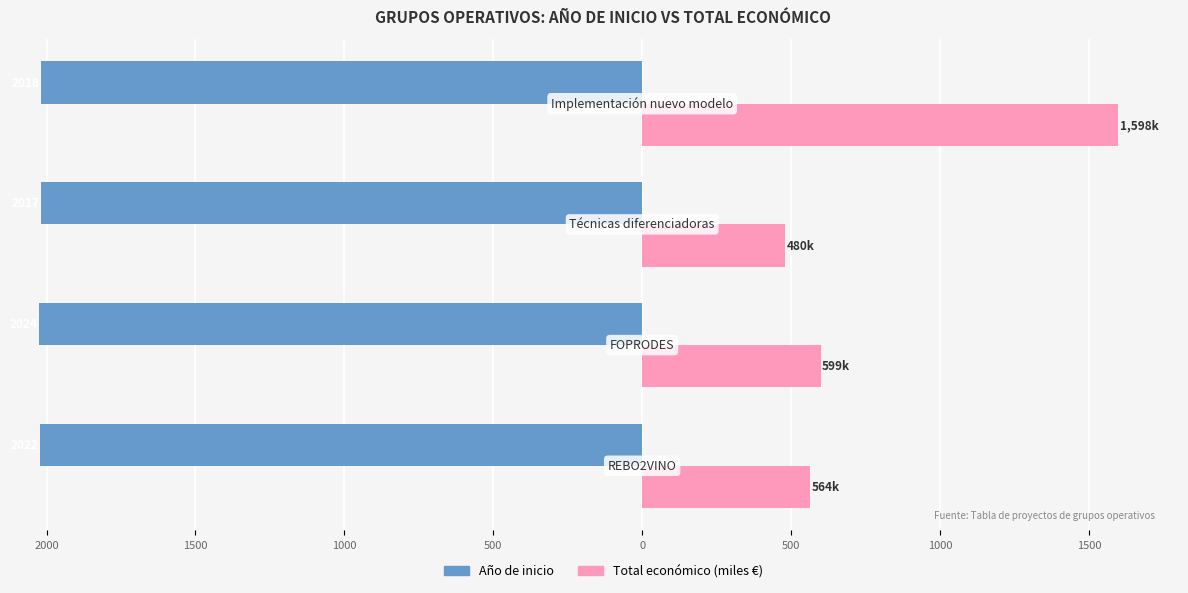

What are all the series names shown in the legend?

Año de inicio, Total económico (miles €)